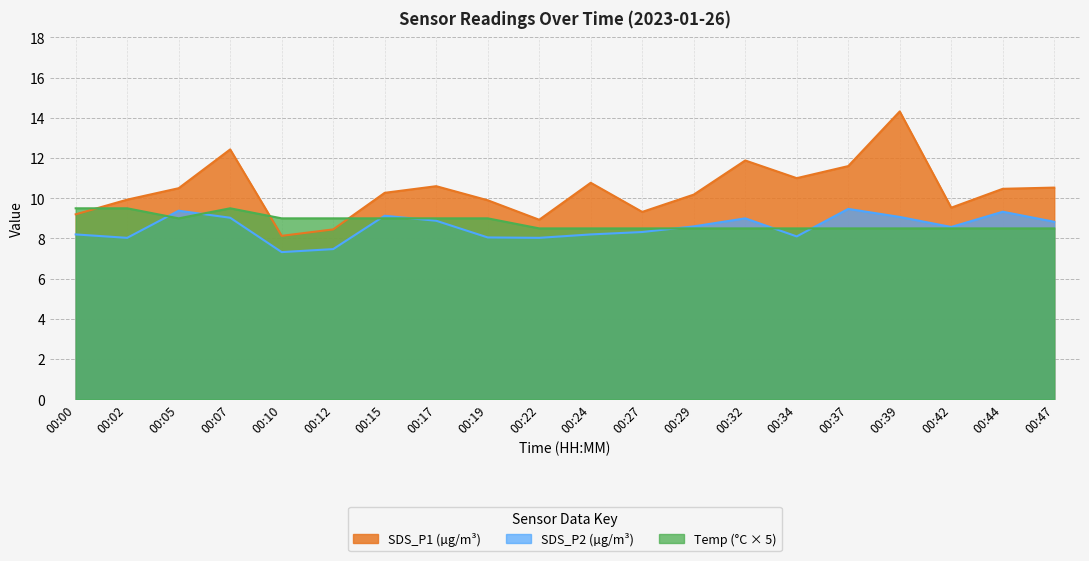

Does the chart have visible grid lines?

Yes